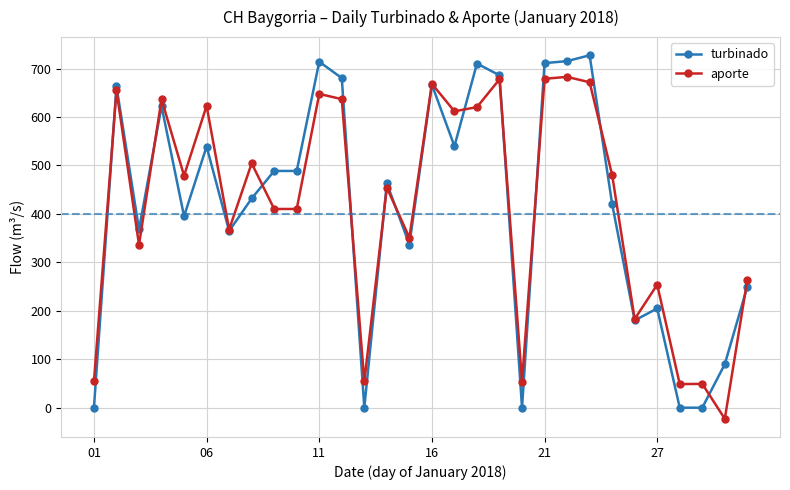

What is the highest value of the turbinado series?

727.4